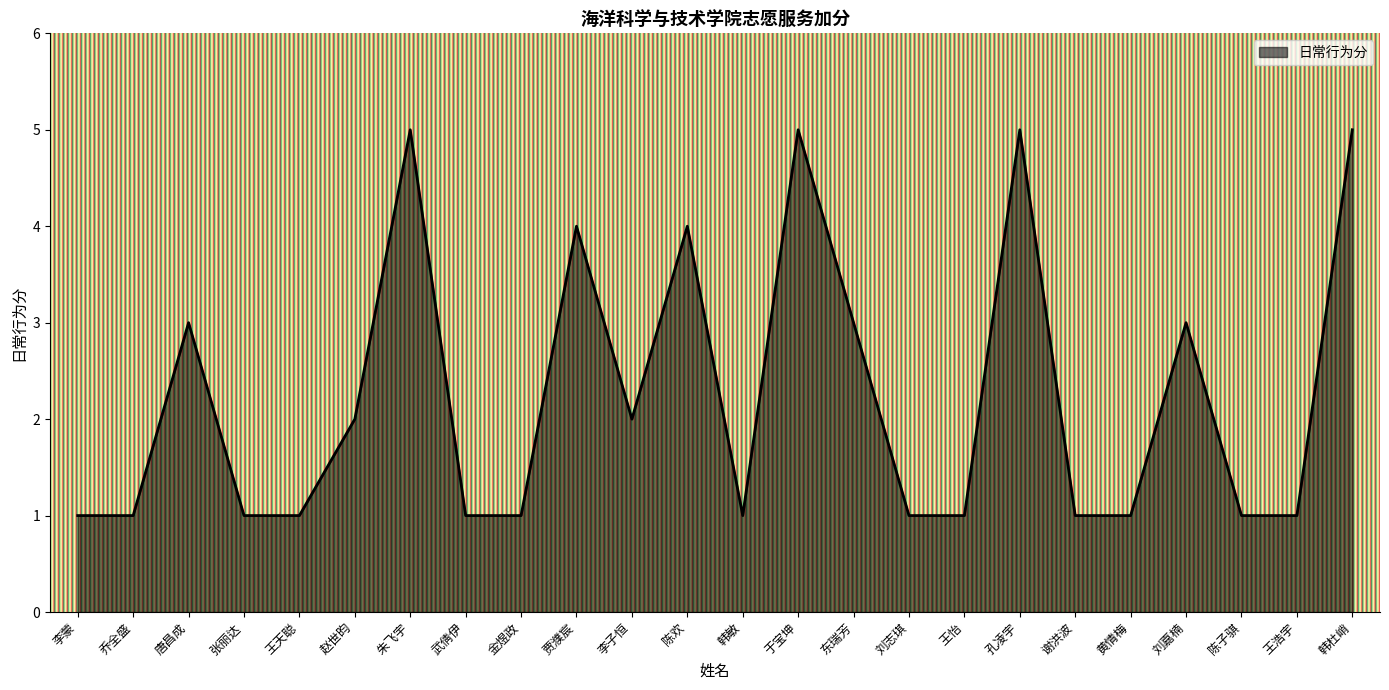

What is the maximum value shown in the chart?

5